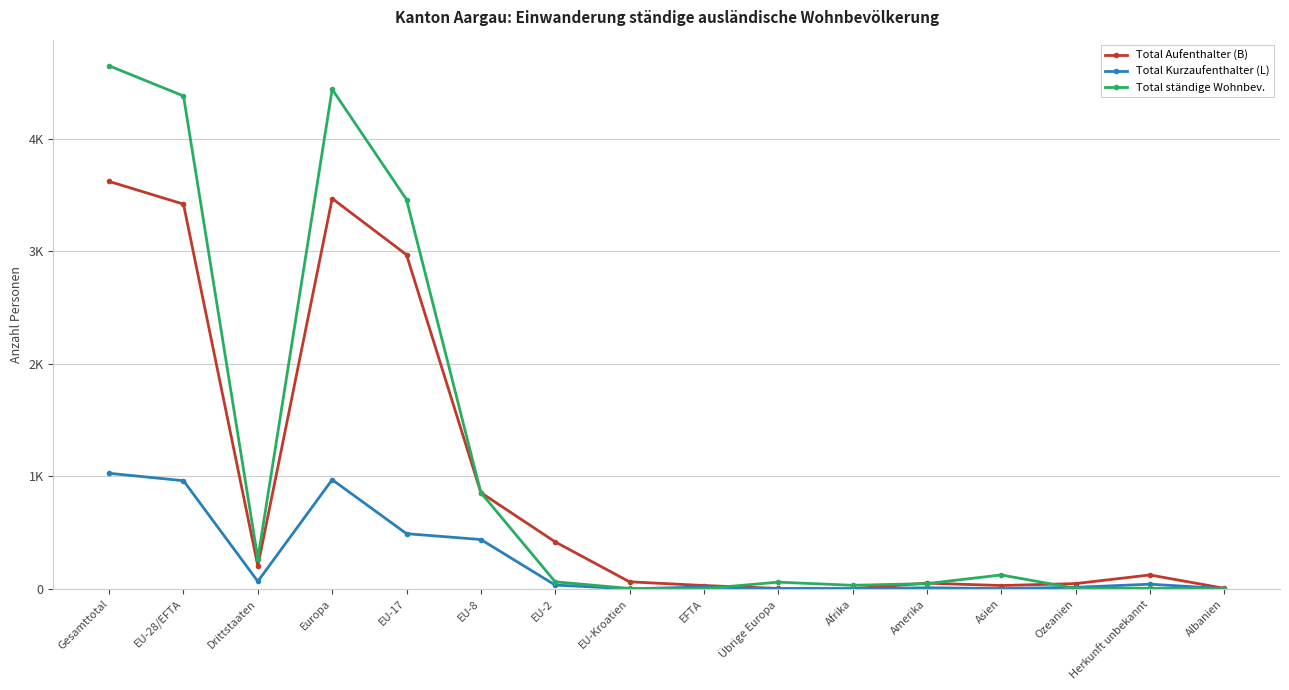

At which category does the chart reach its peak across all series?

Gesamttotal